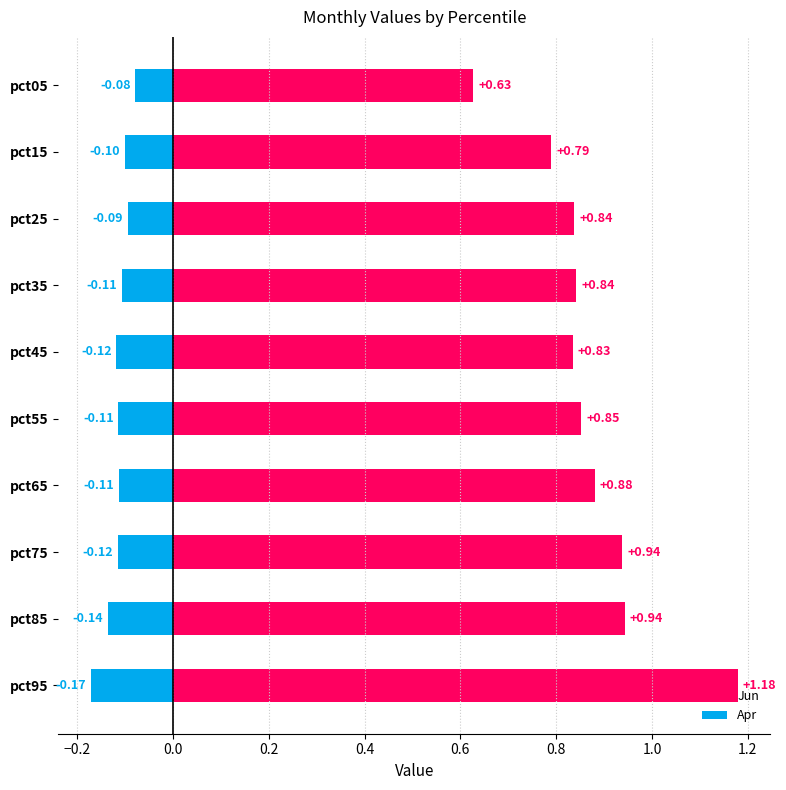

The value of Apr at pct45 is -0.0. True or false?

False